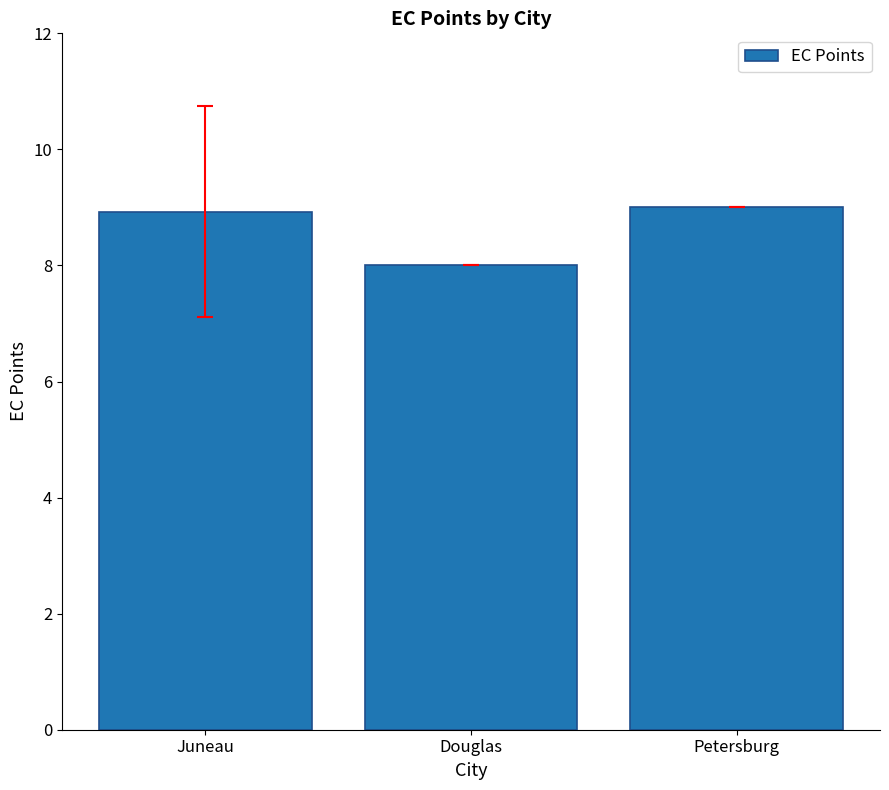

What is the ratio of the value at Douglas to the value at Juneau?

0.9